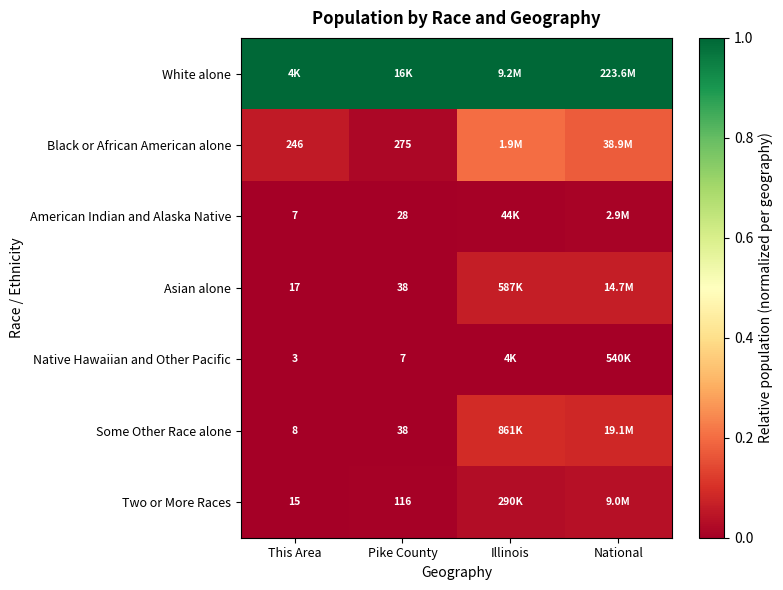

What is the minimum value for White alone?

1.0